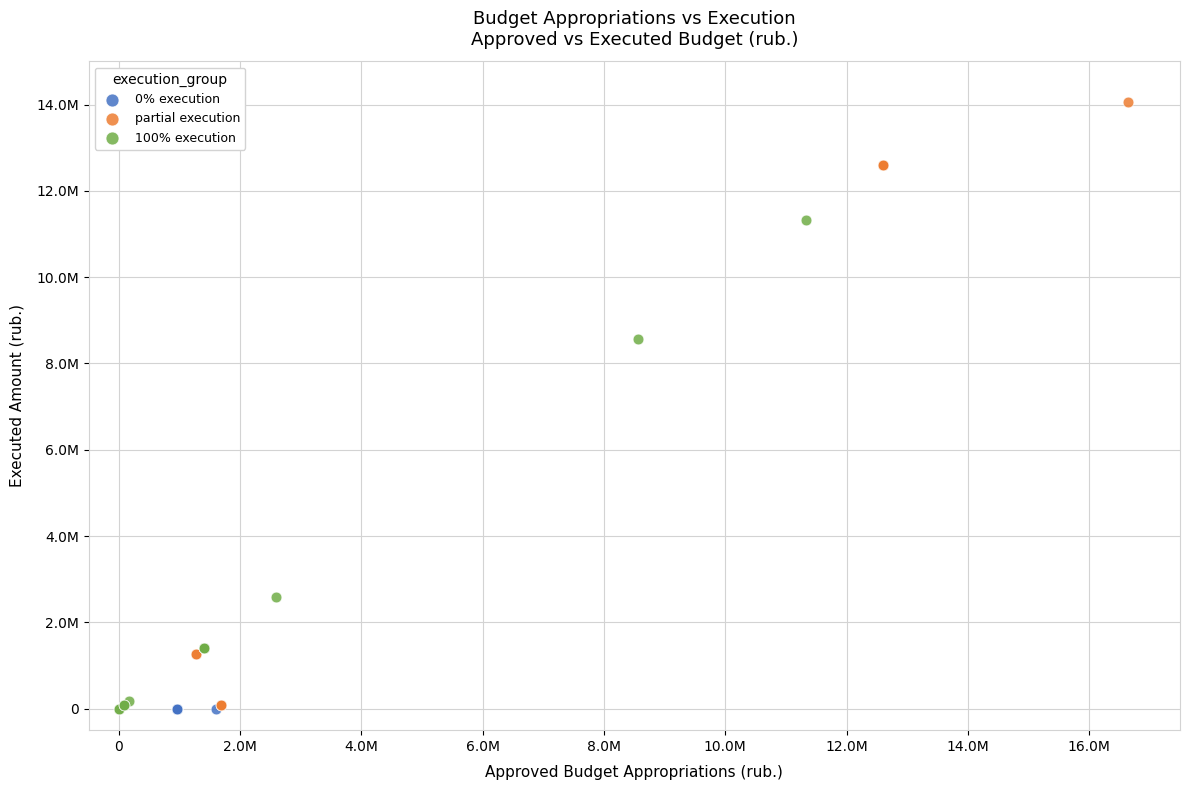

What are all the series names shown in the legend?

0% execution, partial execution, 100% execution